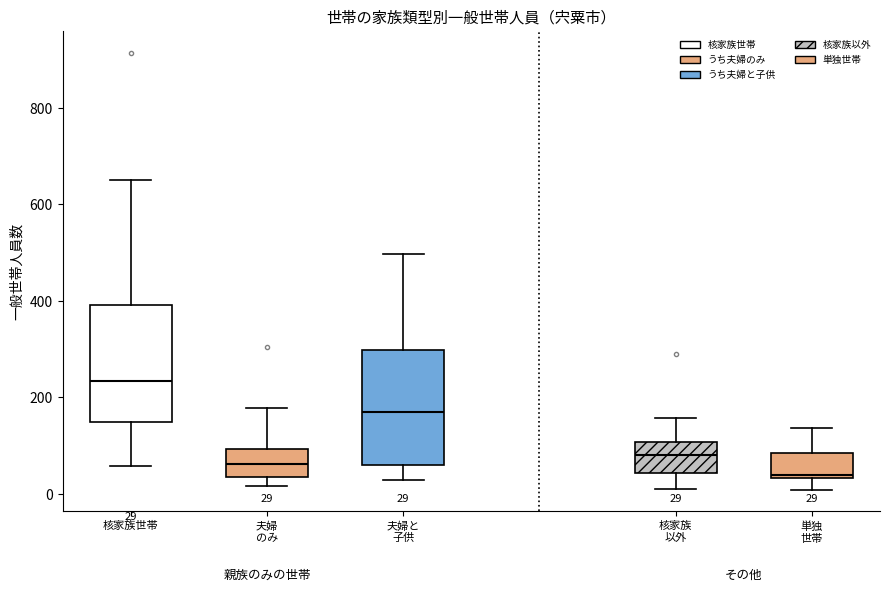

Which box has the lowest median line?

単独 世帯